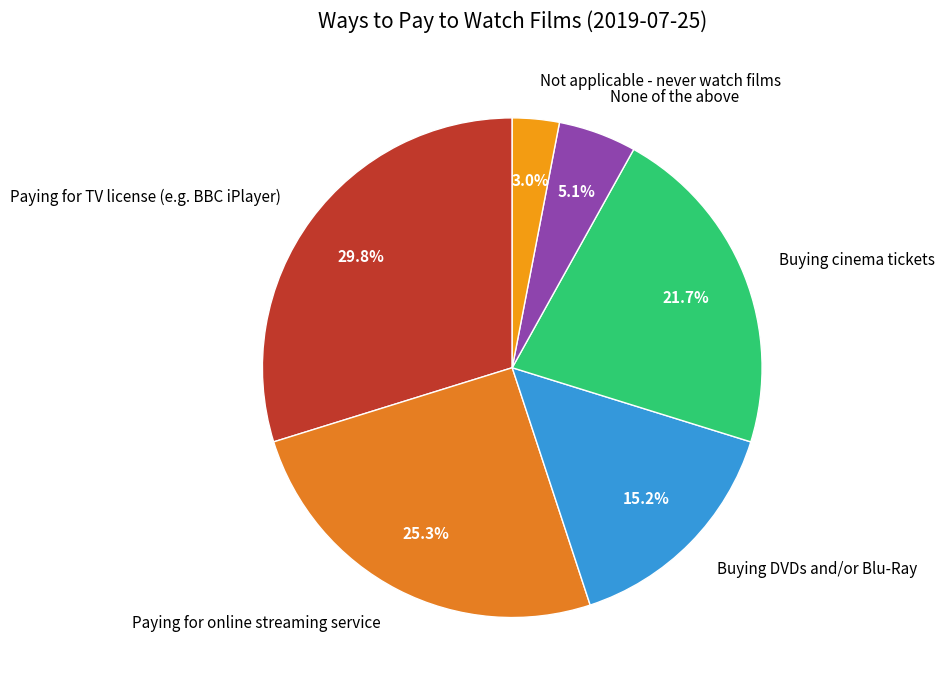

What percentage is the None of the above slice, to the nearest percent?

5%